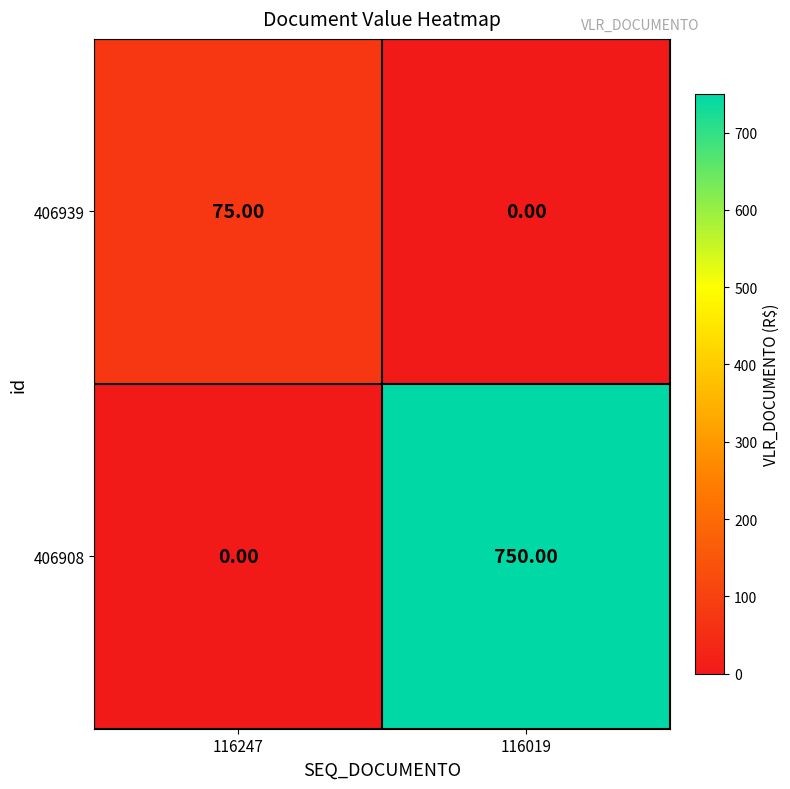

What is the sum of all 406939 values?

75